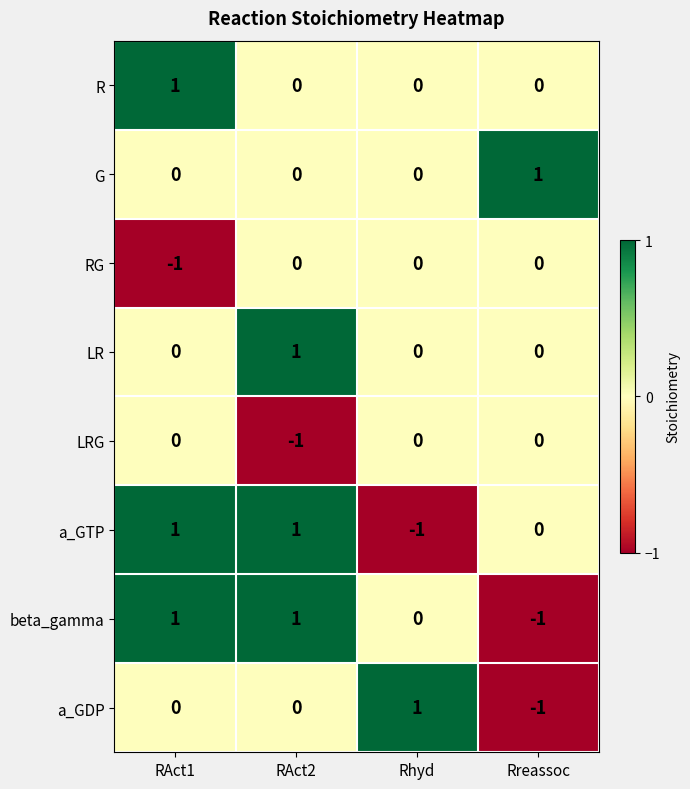

At how many categories does at least one series exceed 0?

4